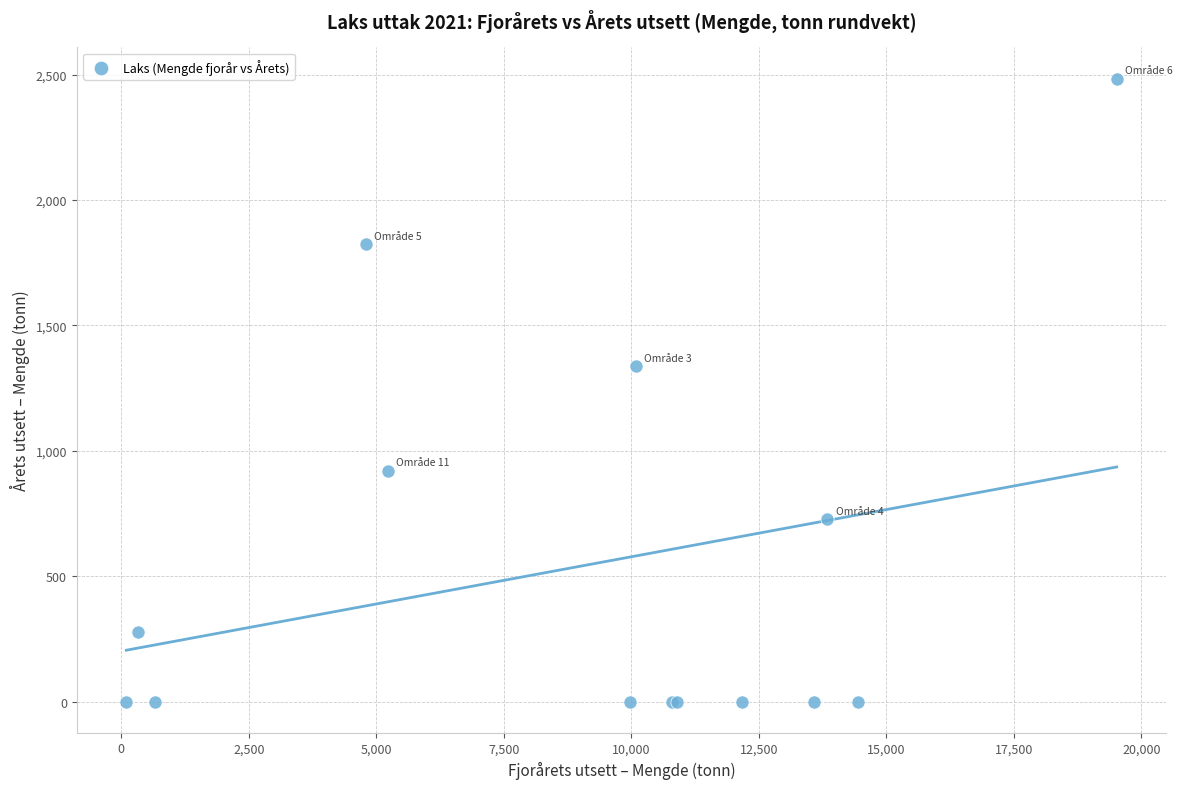

What Y value in the scatter plot is closest to 1242?

1337.0